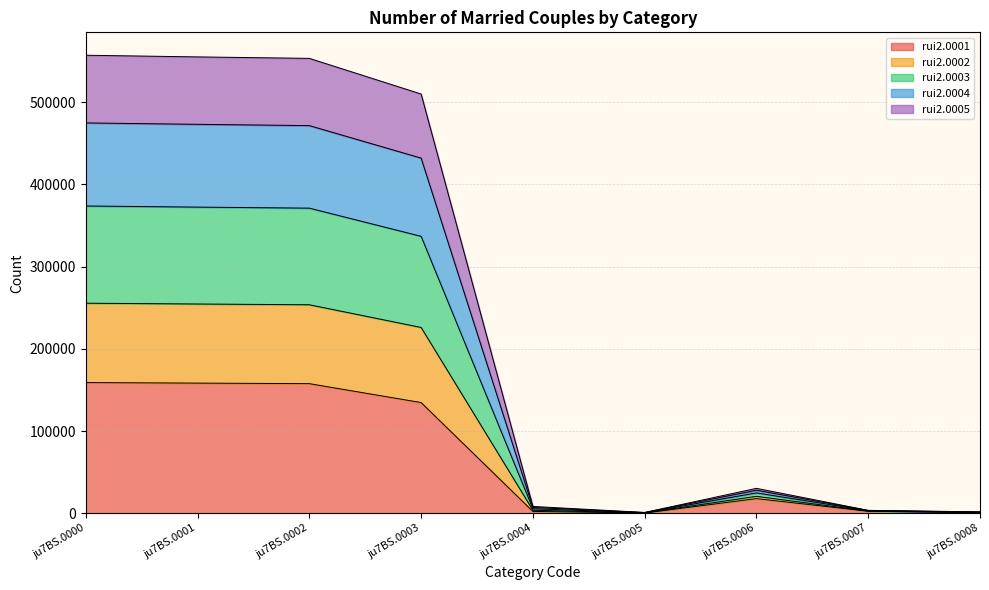

True or false: rui2.0001 and rui2.0005 intersect in this chart.

False